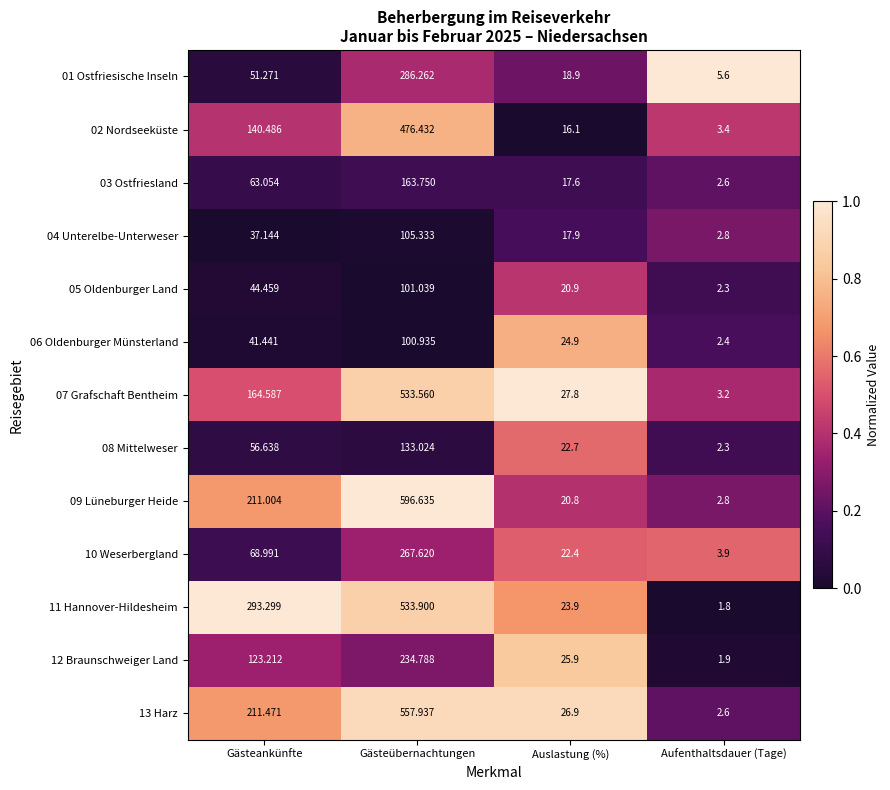

At which category does the chart reach its minimum across all series?

Aufenthaltsdauer (Tage)